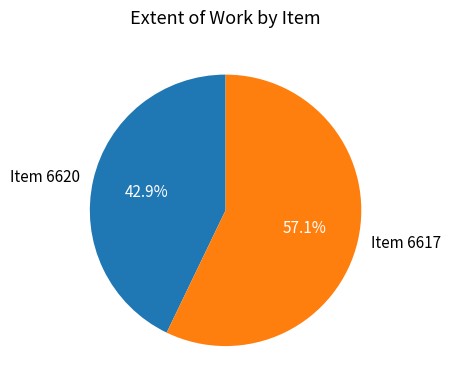

What percentage do Item 6620 and Item 6617 together represent?

100.0%